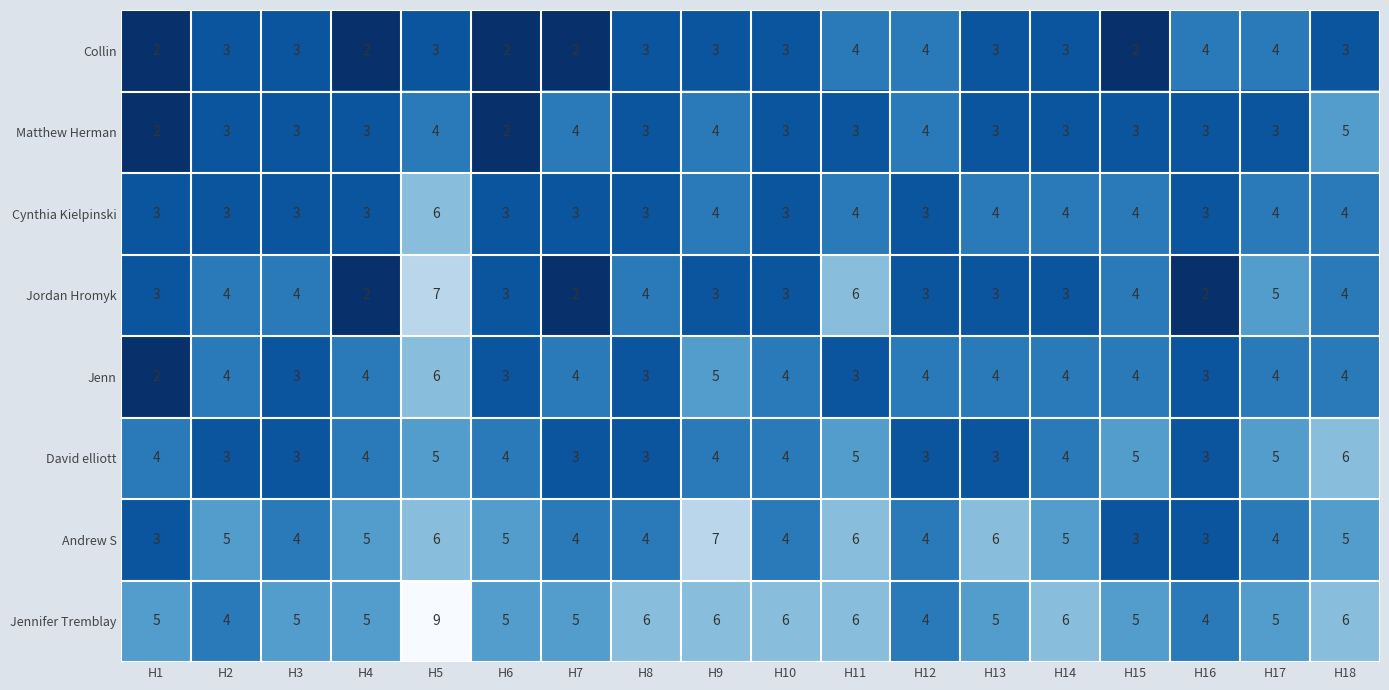

Count the Jordan Hromyk values in the range 3 to 4.

12